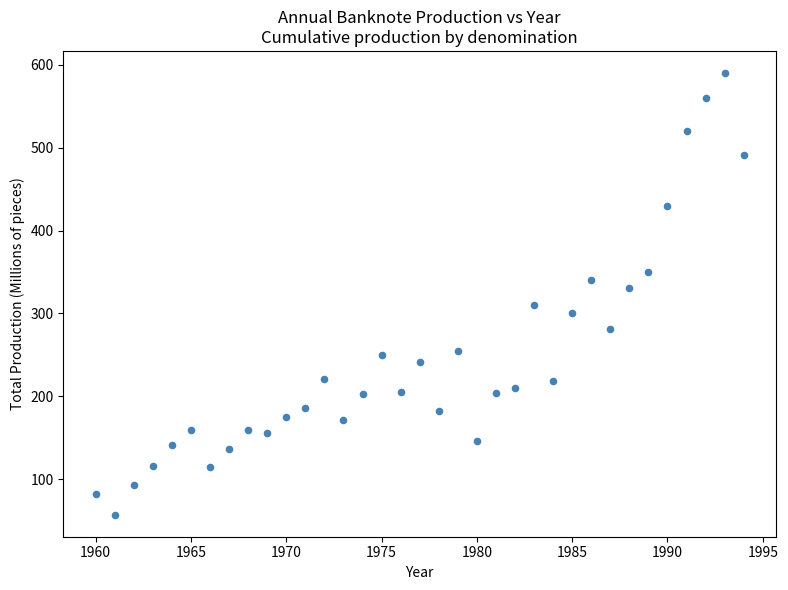

What is the range of X values (max minus min)?

34.0